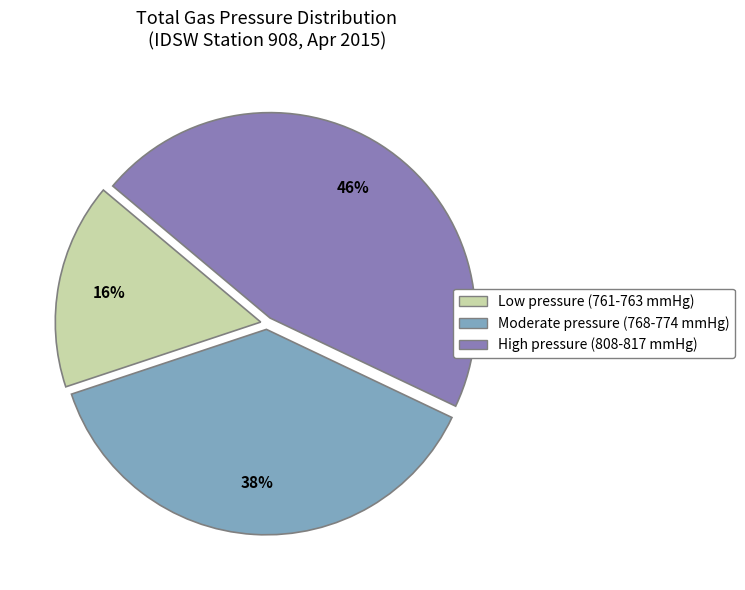

Is there any slice that represents more than half of the pie?

No